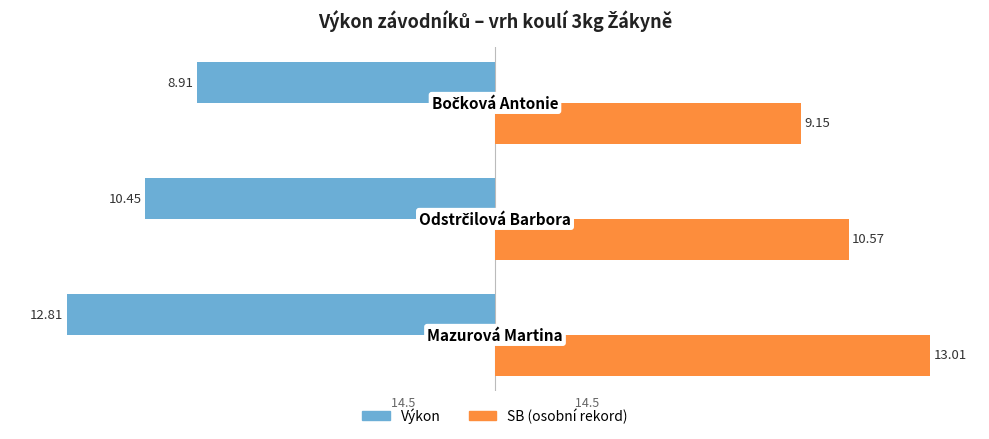

Count the number of categories in the chart.

3